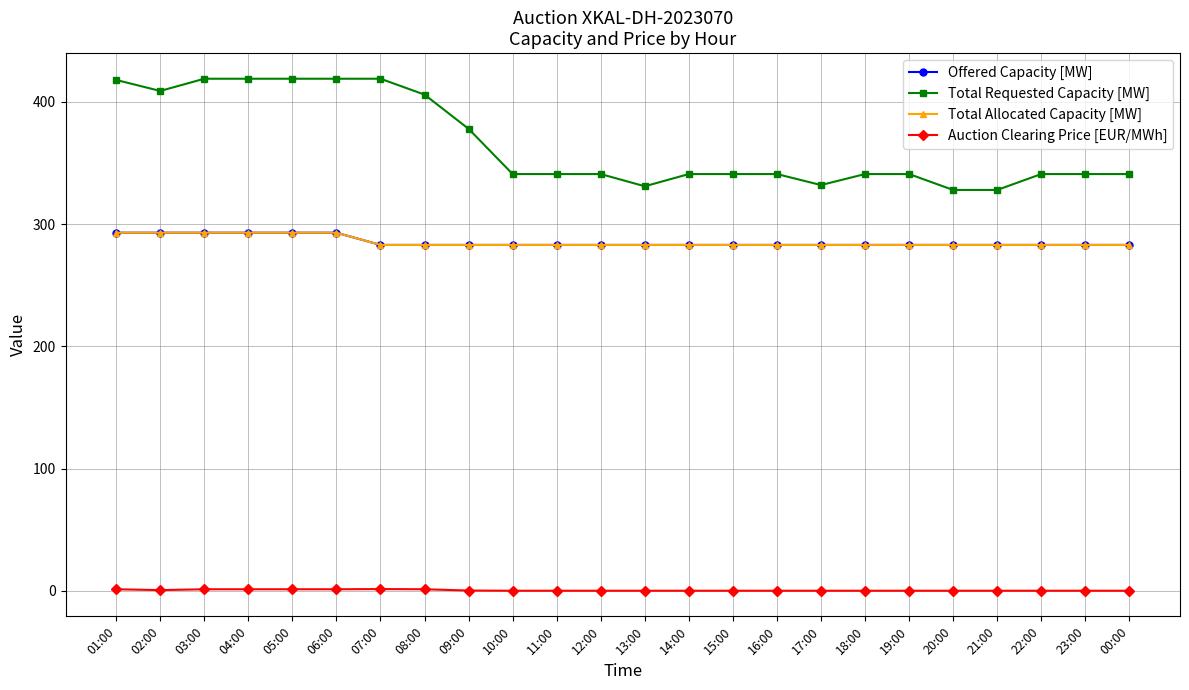

Reading left to right, transcribe all the data shown in this chart.

Offered Capacity [MW]: 293.0	293.0	293.0	293.0	293.0	293.0	283.0	283.0	283.0	283.0	283.0	283.0	283.0	283.0	283.0	283.0	283.0	283.0	283.0	283.0	283.0	283.0	283.0	283.0
Total Requested Capacity [MW]: 418.0	409.0	419.0	419.0	419.0	419.0	419.0	406.0	378.0	341.0	341.0	341.0	331.0	341.0	341.0	341.0	332.0	341.0	341.0	328.0	328.0	341.0	341.0	341.0
Total Allocated Capacity [MW]: 293.0	293.0	293.0	293.0	293.0	293.0	283.0	283.0	283.0	283.0	283.0	283.0	283.0	283.0	283.0	283.0	283.0	283.0	283.0	283.0	283.0	283.0	283.0	283.0
Auction Clearing Price [EUR/MWh]: 1.2	0.6	1.2	1.2	1.2	1.2	1.4	1.2	0.2	0.0	0.0	0.0	0.0	0.0	0.0	0.0	0.0	0.0	0.0	0.0	0.0	0.0	0.0	0.0